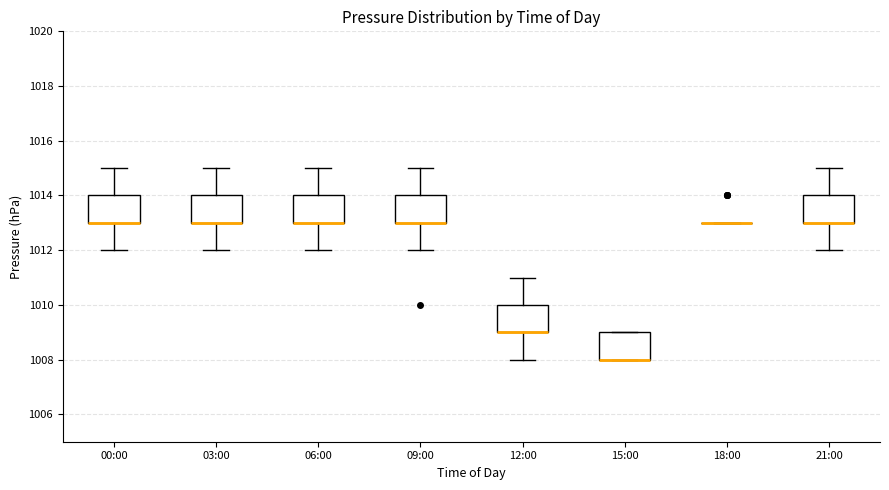

Reading left to right, transcribe this box plot: for each box, give where its median line is, the range the box spans, and where its two whiskers end, as read against the y-axis. The values are not printed on the chart, so give them approximately, as read against the axis.

00:00: median 1013 (drawn on the box's lower edge), box 1013 to 1014, whiskers 1012 to 1015
03:00: median 1013 (drawn on the box's lower edge), box 1013 to 1014, whiskers 1012 to 1015
06:00: median 1013 (drawn on the box's lower edge), box 1013 to 1014, whiskers 1012 to 1015
09:00: median 1013 (drawn on the box's lower edge), box 1013 to 1014, whiskers 1012 to 1015
12:00: median 1009 (drawn on the box's lower edge), box 1009 to 1010, whiskers 1008 to 1011
15:00: median 1008 (drawn on the box's lower edge), box 1008 to 1009, whiskers 1008 to 1009
18:00: box collapsed to a line at 1013, whiskers 1013 to 1013
21:00: median 1013 (drawn on the box's lower edge), box 1013 to 1014, whiskers 1012 to 1015